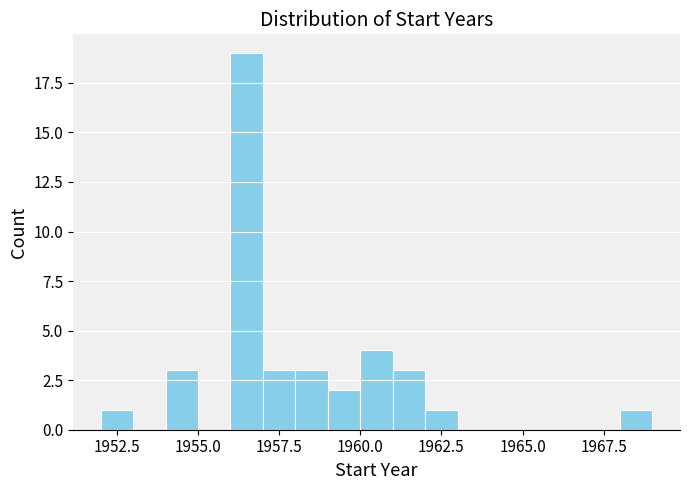

Around what value on the x-axis is the tallest bar? Give the approximate position of its centre, as read against the axis.

1956.5